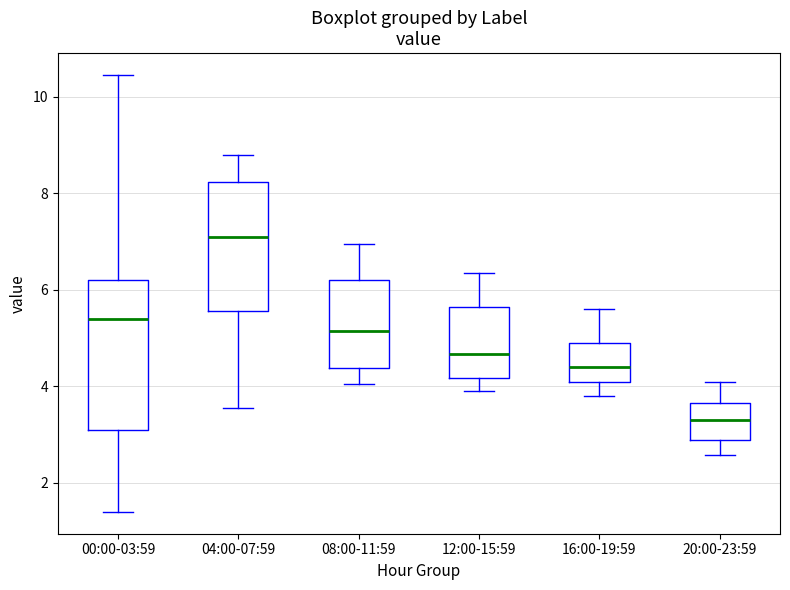

Reading left to right, transcribe this box plot: for each box, give where its median line is, the range the box spans, and where its two whiskers end, as read against the y-axis. The values are not printed on the chart, so give them approximately, as read against the axis.

00:00-03:59: median 5.4, box 3.2 to 6.2, whiskers 1.4 to 10.4
04:00-07:59: median 7.2, box 5.6 to 8.2, whiskers 3.6 to 8.8
08:00-11:59: median 5.2, box 4.4 to 6.2, whiskers 4.0 to 7.0
12:00-15:59: median 4.6, box 4.2 to 5.6, whiskers 4.0 to 6.4
16:00-19:59: median 4.4, box 4.0 to 5.0, whiskers 3.8 to 5.6
20:00-23:59: median 3.4, box 2.8 to 3.6, whiskers 2.6 to 4.2